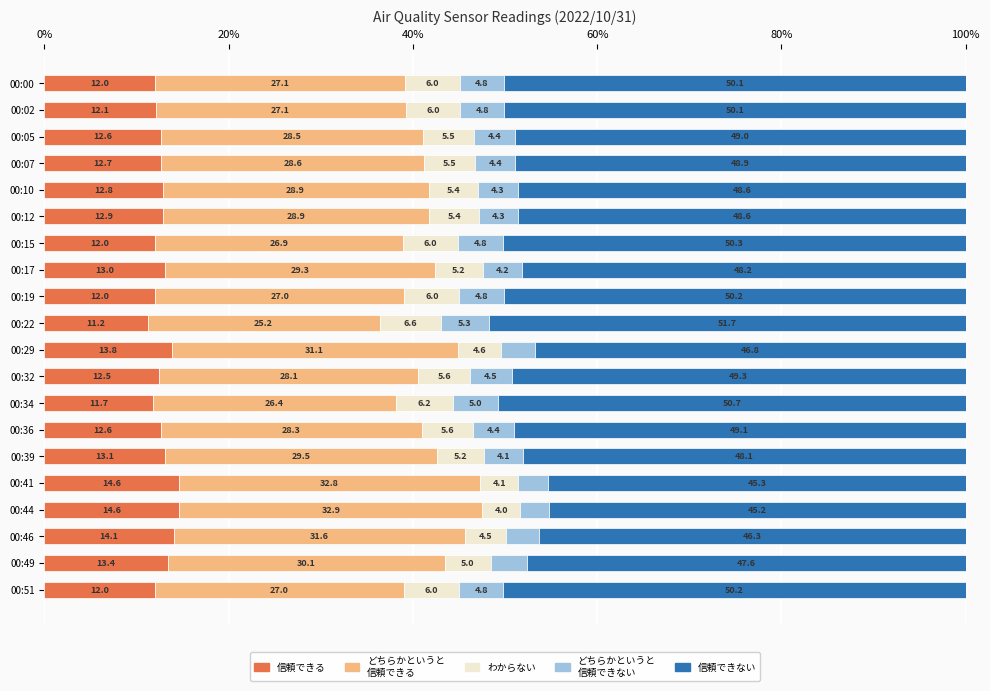

What is the total value across all series at 00:05?

100.0